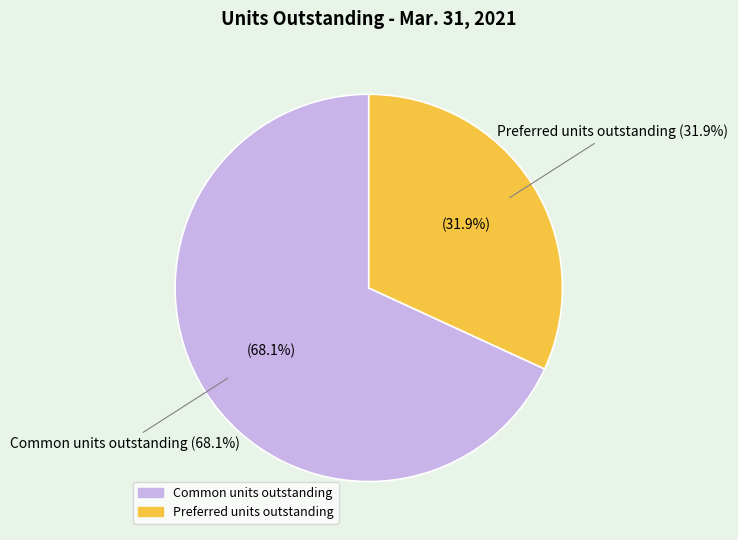

What is the smallest slice in the pie chart?

Preferred units outstanding